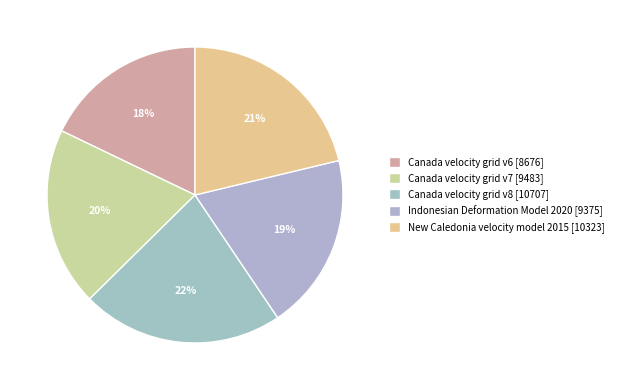

Does Canada velocity grid v8 account for over 50% of the chart?

No